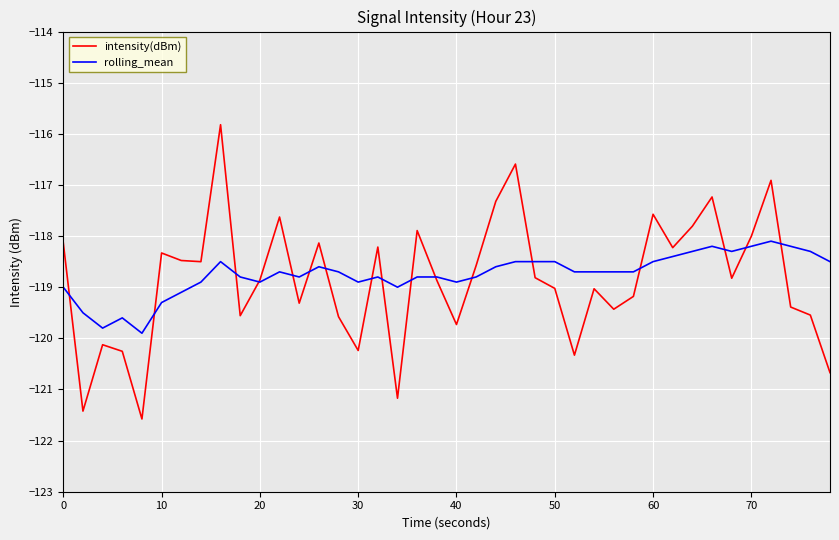

Rank the series by their maximum value, from lowest to highest.

rolling_mean, intensity(dBm)